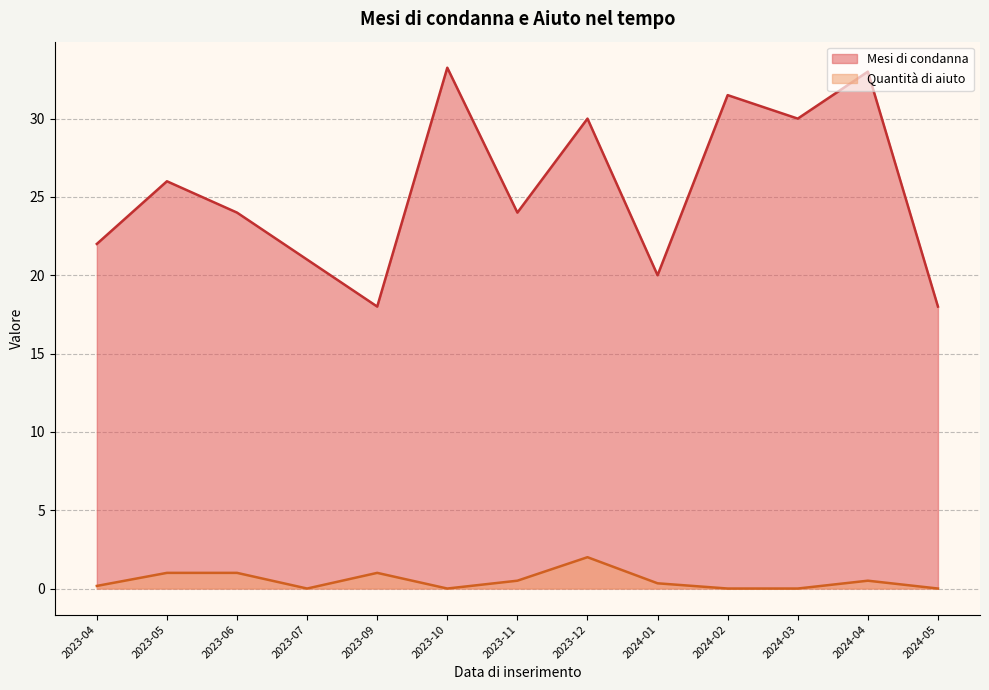

The Mesi di condanna series shows 18 at 2023-04. True or false?

False